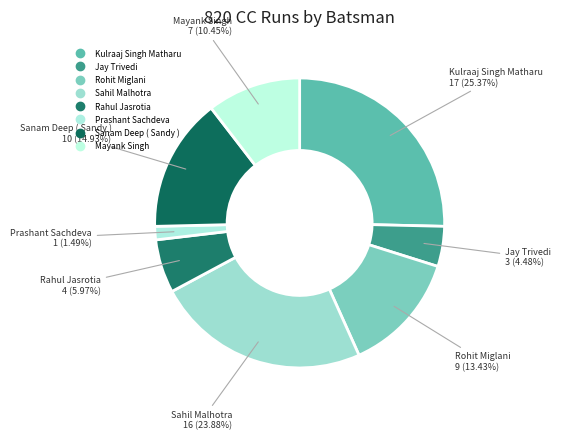

How many segments does this pie chart have?

8